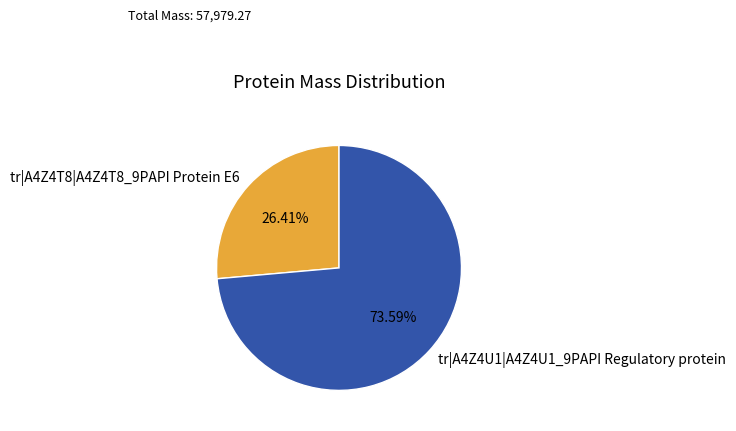

To the nearest percent, what is the difference between the largest and smallest slice percentages?

47%